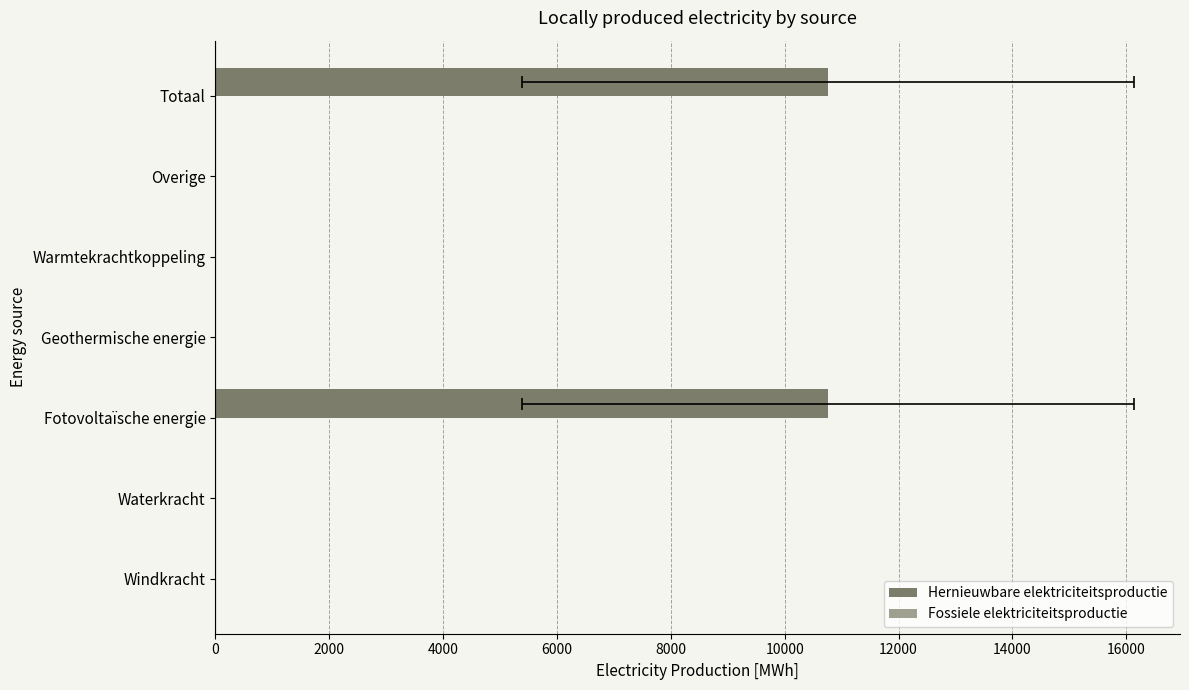

List the series in order of their peak value, lowest first.

Fossiele elektriciteitsproductie, Hernieuwbare elektriciteitsproductie